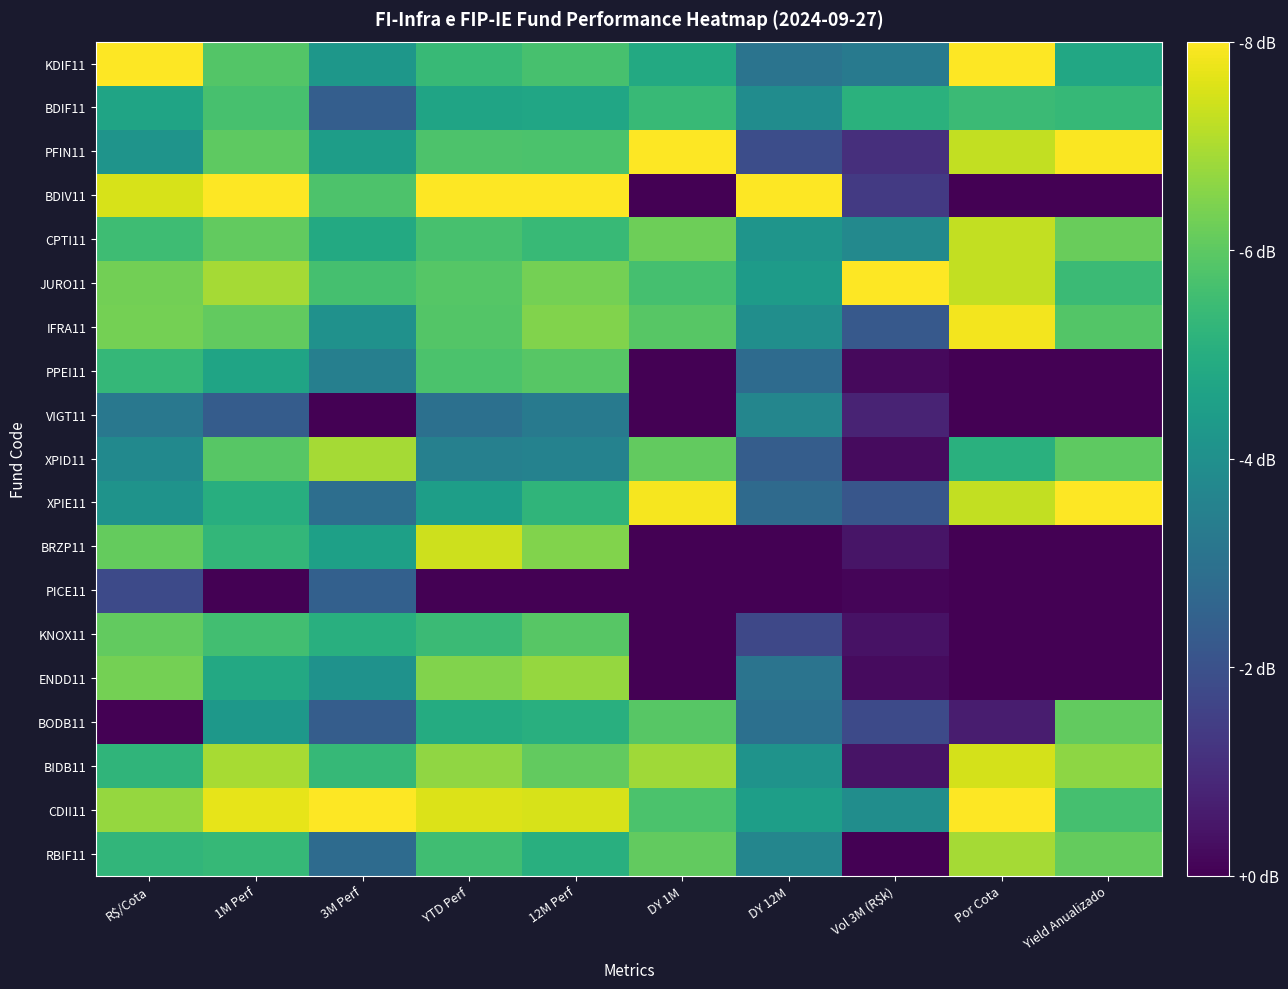

Reading left to right, what are all the values shown in this chart?

KDIF11: R$/Cota=1.0	1M Perf=0.7	3M Perf=0.5	YTD Perf=0.7	12M Perf=0.7	DY 1M=0.6	DY 12M=0.4	Vol 3M (R$k)=0.4	Por Cota=1.0	Yield Anualizado=0.6
BDIF11: R$/Cota=0.6	1M Perf=0.7	3M Perf=0.3	YTD Perf=0.6	12M Perf=0.6	DY 1M=0.7	DY 12M=0.5	Vol 3M (R$k)=0.6	Por Cota=0.7	Yield Anualizado=0.7
PFIN11: R$/Cota=0.5	1M Perf=0.8	3M Perf=0.6	YTD Perf=0.7	12M Perf=0.7	DY 1M=1.0	DY 12M=0.2	Vol 3M (R$k)=0.1	Por Cota=0.9	Yield Anualizado=1.0
BDIV11: R$/Cota=0.9	1M Perf=1.0	3M Perf=0.7	YTD Perf=1.0	12M Perf=1.0	DY 1M=0.0	DY 12M=1.0	Vol 3M (R$k)=0.2	Por Cota=0.0	Yield Anualizado=0.0
CPTI11: R$/Cota=0.7	1M Perf=0.8	3M Perf=0.6	YTD Perf=0.7	12M Perf=0.7	DY 1M=0.8	DY 12M=0.5	Vol 3M (R$k)=0.5	Por Cota=0.9	Yield Anualizado=0.8
JURO11: R$/Cota=0.8	1M Perf=0.9	3M Perf=0.7	YTD Perf=0.7	12M Perf=0.8	DY 1M=0.7	DY 12M=0.5	Vol 3M (R$k)=1.0	Por Cota=0.9	Yield Anualizado=0.7
IFRA11: R$/Cota=0.8	1M Perf=0.8	3M Perf=0.5	YTD Perf=0.7	12M Perf=0.8	DY 1M=0.7	DY 12M=0.5	Vol 3M (R$k)=0.3	Por Cota=1.0	Yield Anualizado=0.7
PPEI11: R$/Cota=0.7	1M Perf=0.6	3M Perf=0.4	YTD Perf=0.7	12M Perf=0.7	DY 1M=0.0	DY 12M=0.4	Vol 3M (R$k)=0.0	Por Cota=0.0	Yield Anualizado=0.0
VIGT11: R$/Cota=0.4	1M Perf=0.3	3M Perf=0.0	YTD Perf=0.4	12M Perf=0.4	DY 1M=0.0	DY 12M=0.5	Vol 3M (R$k)=0.1	Por Cota=0.0	Yield Anualizado=0.0
XPID11: R$/Cota=0.5	1M Perf=0.7	3M Perf=0.9	YTD Perf=0.4	12M Perf=0.4	DY 1M=0.8	DY 12M=0.3	Vol 3M (R$k)=0.0	Por Cota=0.6	Yield Anualizado=0.8
XPIE11: R$/Cota=0.5	1M Perf=0.6	3M Perf=0.4	YTD Perf=0.6	12M Perf=0.7	DY 1M=1.0	DY 12M=0.3	Vol 3M (R$k)=0.3	Por Cota=0.9	Yield Anualizado=1.0
BRZP11: R$/Cota=0.8	1M Perf=0.7	3M Perf=0.6	YTD Perf=0.9	12M Perf=0.8	DY 1M=0.0	DY 12M=0.0	Vol 3M (R$k)=0.1	Por Cota=0.0	Yield Anualizado=0.0
PICE11: R$/Cota=0.2	1M Perf=0.0	3M Perf=0.3	YTD Perf=0.0	12M Perf=0.0	DY 1M=0.0	DY 12M=0.0	Vol 3M (R$k)=0.0	Por Cota=0.0	Yield Anualizado=0.0
KNOX11: R$/Cota=0.8	1M Perf=0.7	3M Perf=0.6	YTD Perf=0.7	12M Perf=0.7	DY 1M=0.0	DY 12M=0.2	Vol 3M (R$k)=0.0	Por Cota=0.0	Yield Anualizado=0.0
ENDD11: R$/Cota=0.8	1M Perf=0.6	3M Perf=0.5	YTD Perf=0.8	12M Perf=0.8	DY 1M=0.0	DY 12M=0.4	Vol 3M (R$k)=0.0	Por Cota=0.0	Yield Anualizado=0.0
BODB11: R$/Cota=0.0	1M Perf=0.5	3M Perf=0.3	YTD Perf=0.6	12M Perf=0.6	DY 1M=0.7	DY 12M=0.4	Vol 3M (R$k)=0.2	Por Cota=0.1	Yield Anualizado=0.8
BIDB11: R$/Cota=0.7	1M Perf=0.9	3M Perf=0.7	YTD Perf=0.8	12M Perf=0.8	DY 1M=0.9	DY 12M=0.5	Vol 3M (R$k)=0.1	Por Cota=0.9	Yield Anualizado=0.8
CDII11: R$/Cota=0.8	1M Perf=1.0	3M Perf=1.0	YTD Perf=0.9	12M Perf=0.9	DY 1M=0.7	DY 12M=0.6	Vol 3M (R$k)=0.5	Por Cota=1.0	Yield Anualizado=0.7
RBIF11: R$/Cota=0.7	1M Perf=0.7	3M Perf=0.3	YTD Perf=0.7	12M Perf=0.6	DY 1M=0.8	DY 12M=0.5	Vol 3M (R$k)=0.0	Por Cota=0.9	Yield Anualizado=0.8